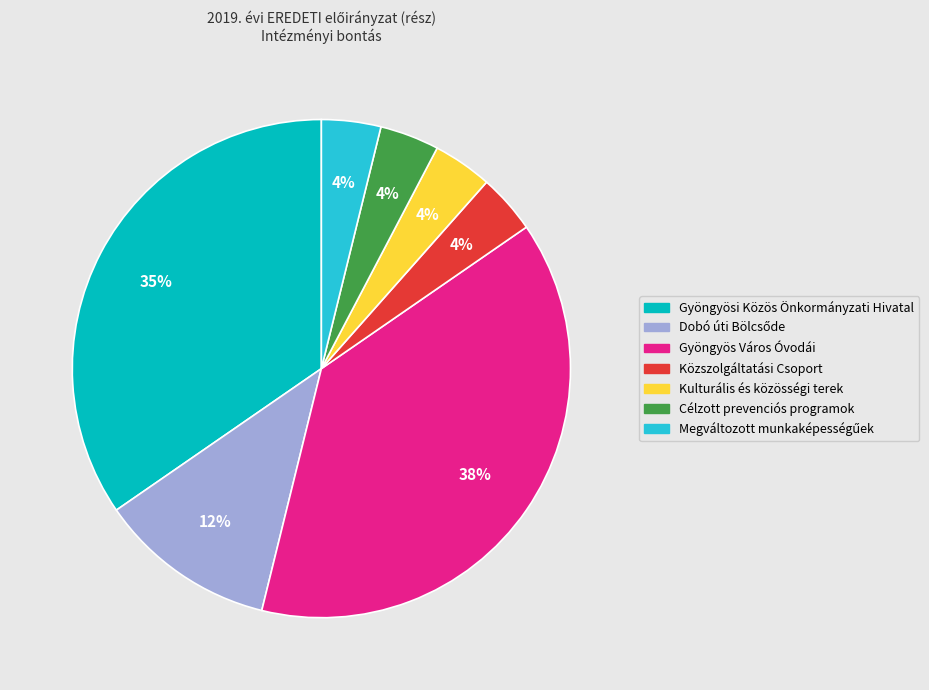

To the nearest percent, what is the average slice percentage?

14%